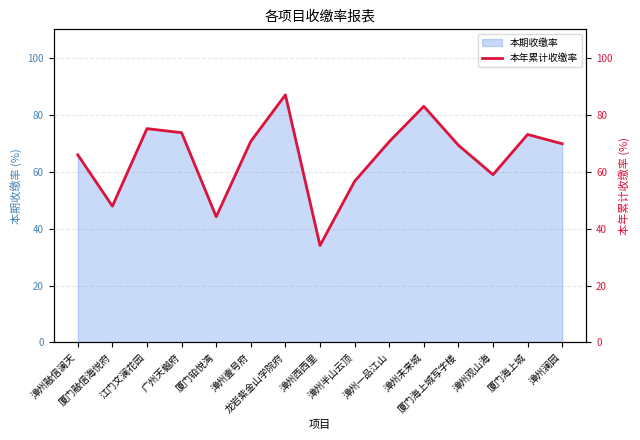

What is the greatest value displayed?

87.0